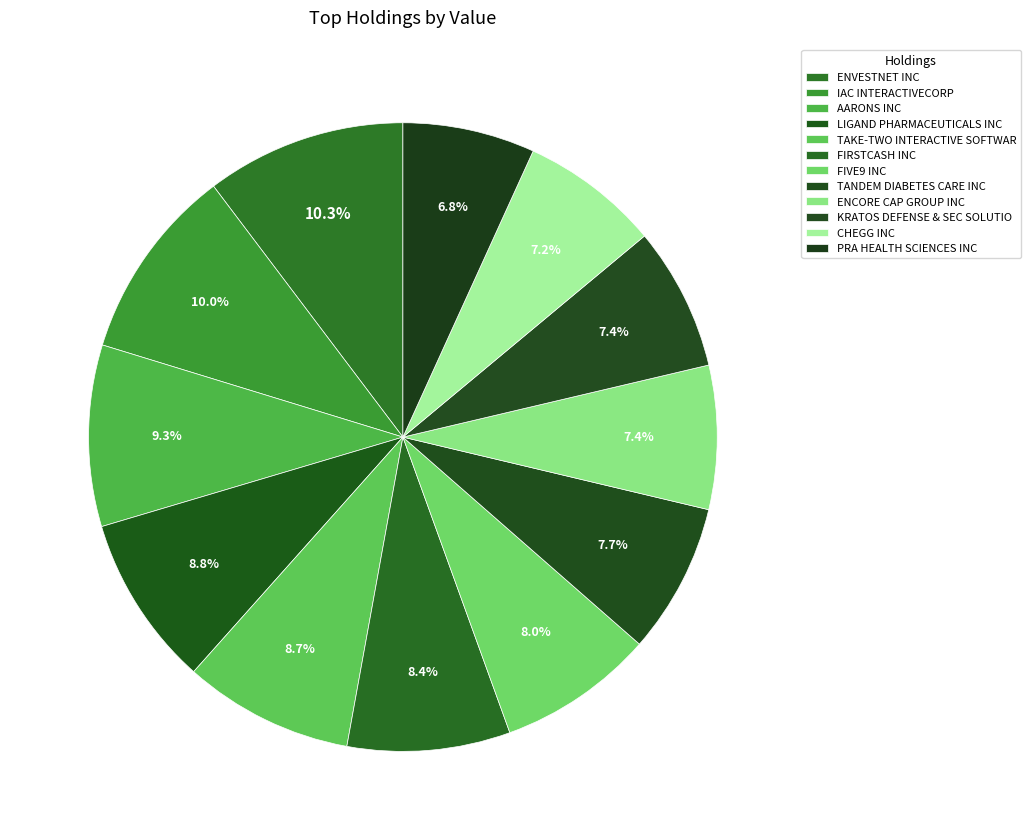

The CHEGG INC slice represents 7% of the pie. True or false?

True